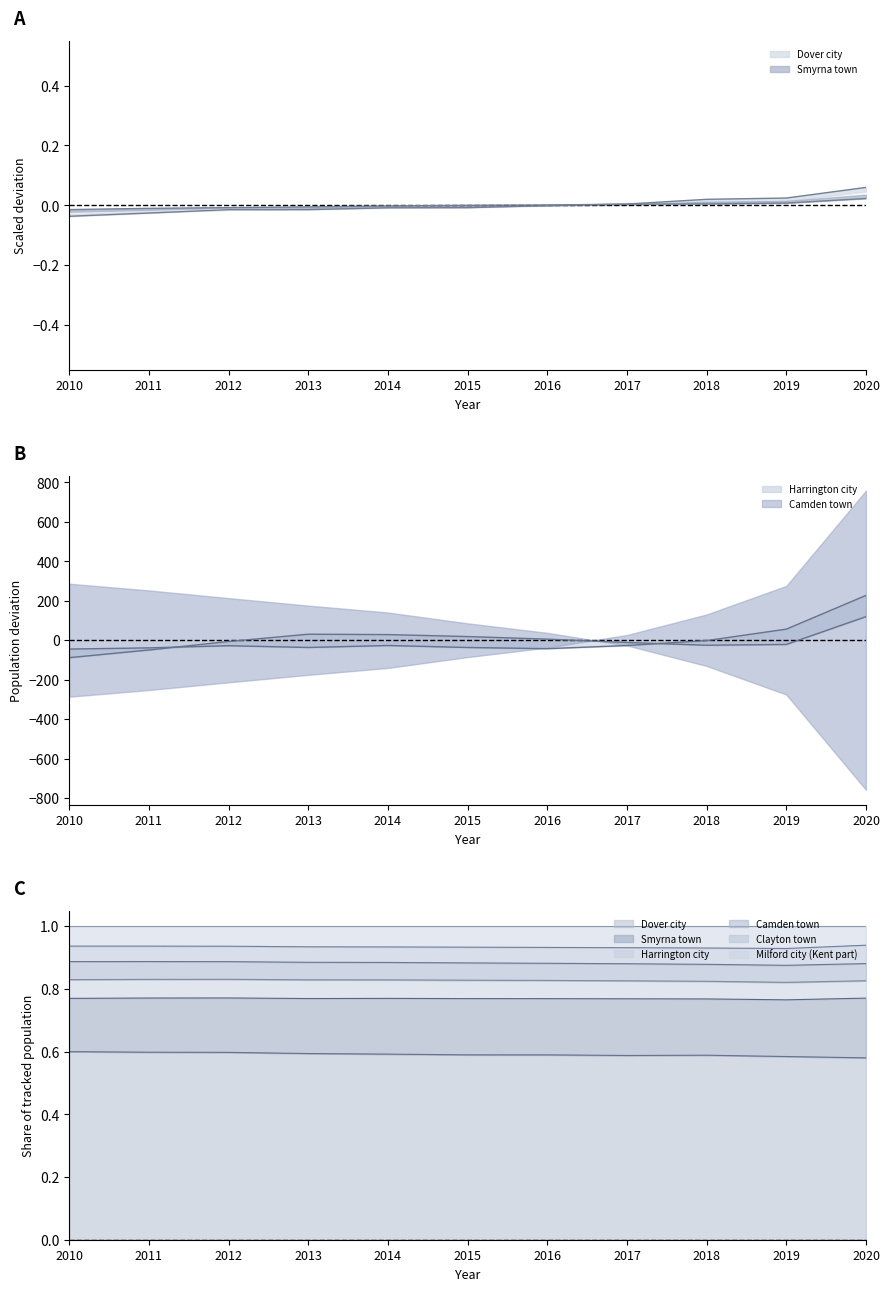

Which series ends up on top after the final intersection of Dover city and Harrington city?

Harrington city